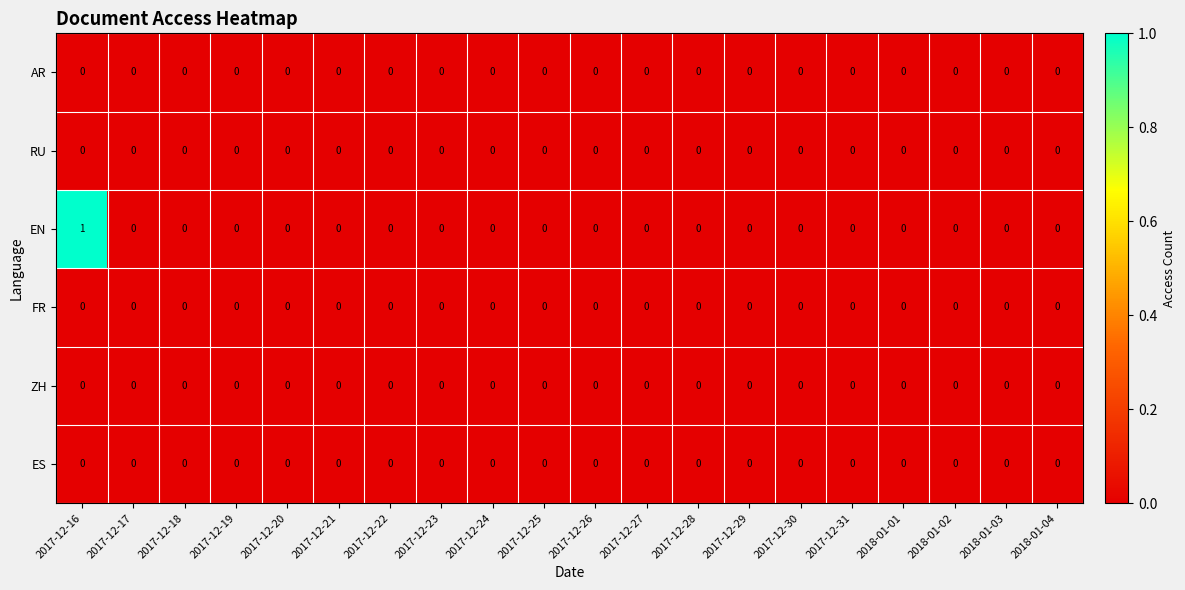

At which category does the chart reach its peak across all series?

2017-12-16